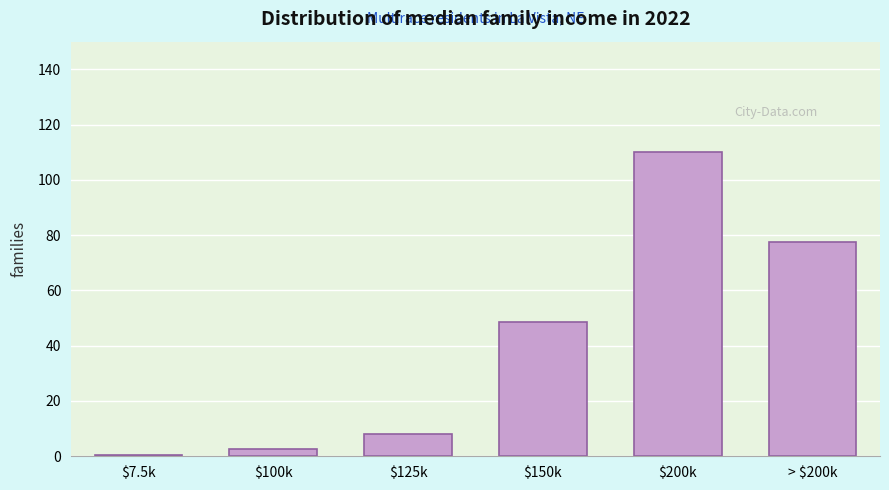

Reading left to right, list all the values displayed in this chart.

0.5	2.6	8.2	48.7	110.0	77.6